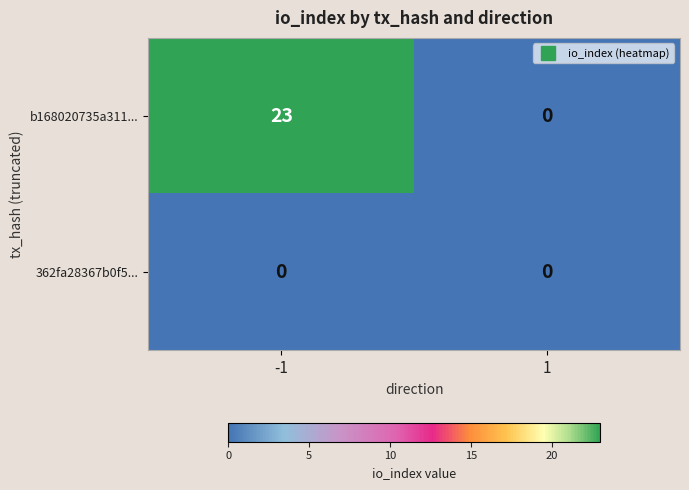

What is the greatest value displayed?

23